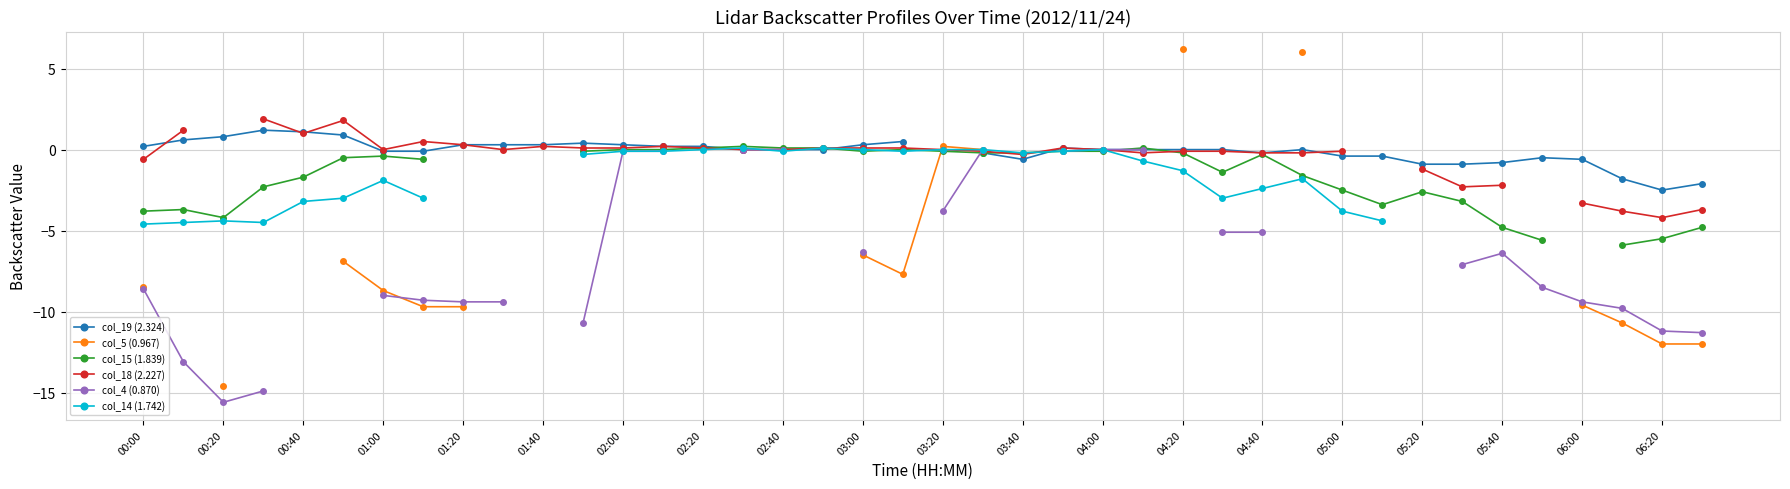

Which series has the widest spread of values?

col_5 (0.967)